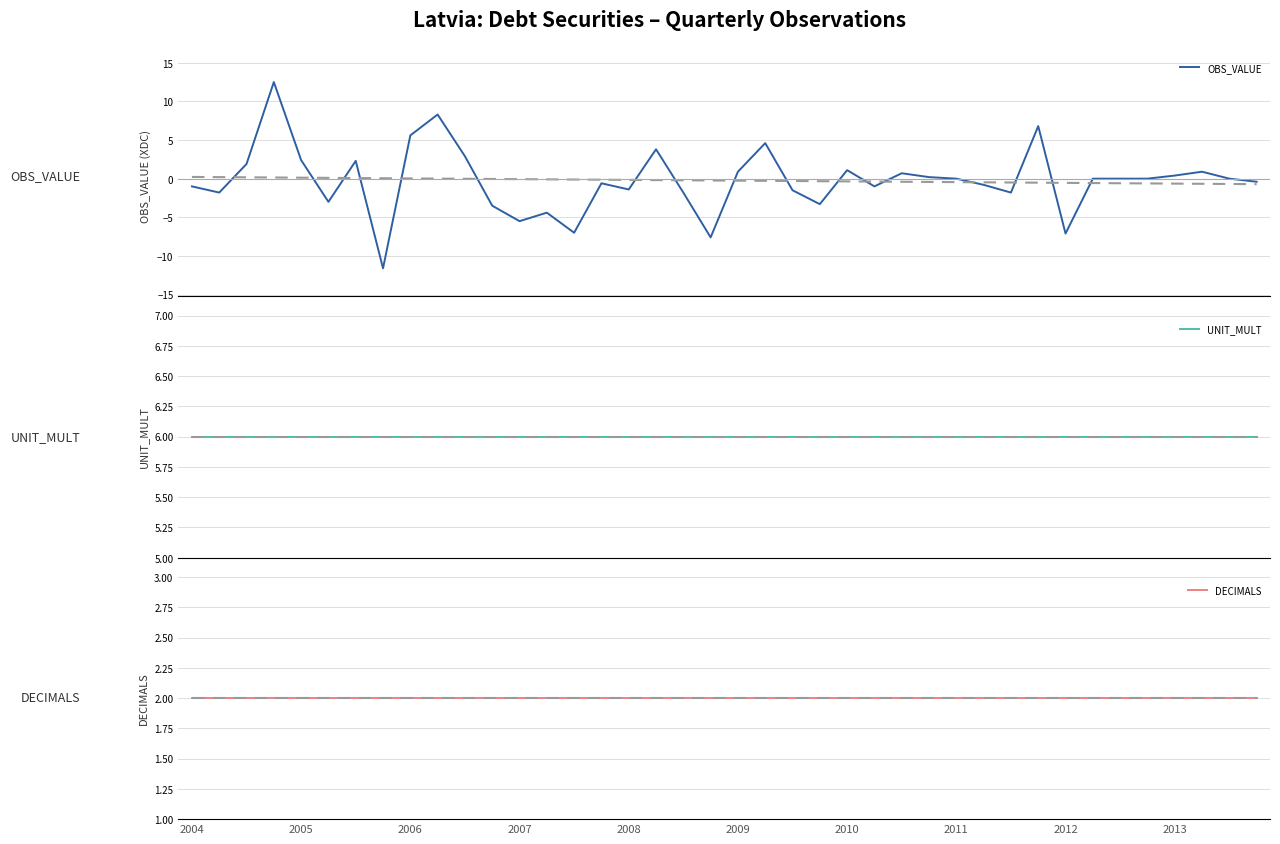

True or false: DECIMALS has more than 2 points higher than both neighbors.

False